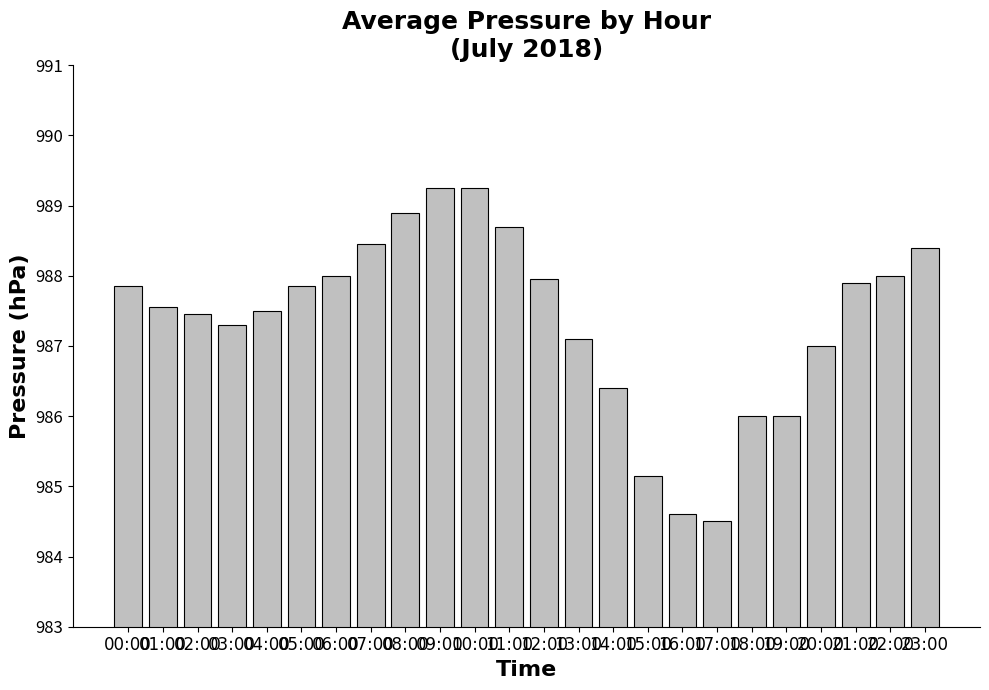

What is the average value?

987.4